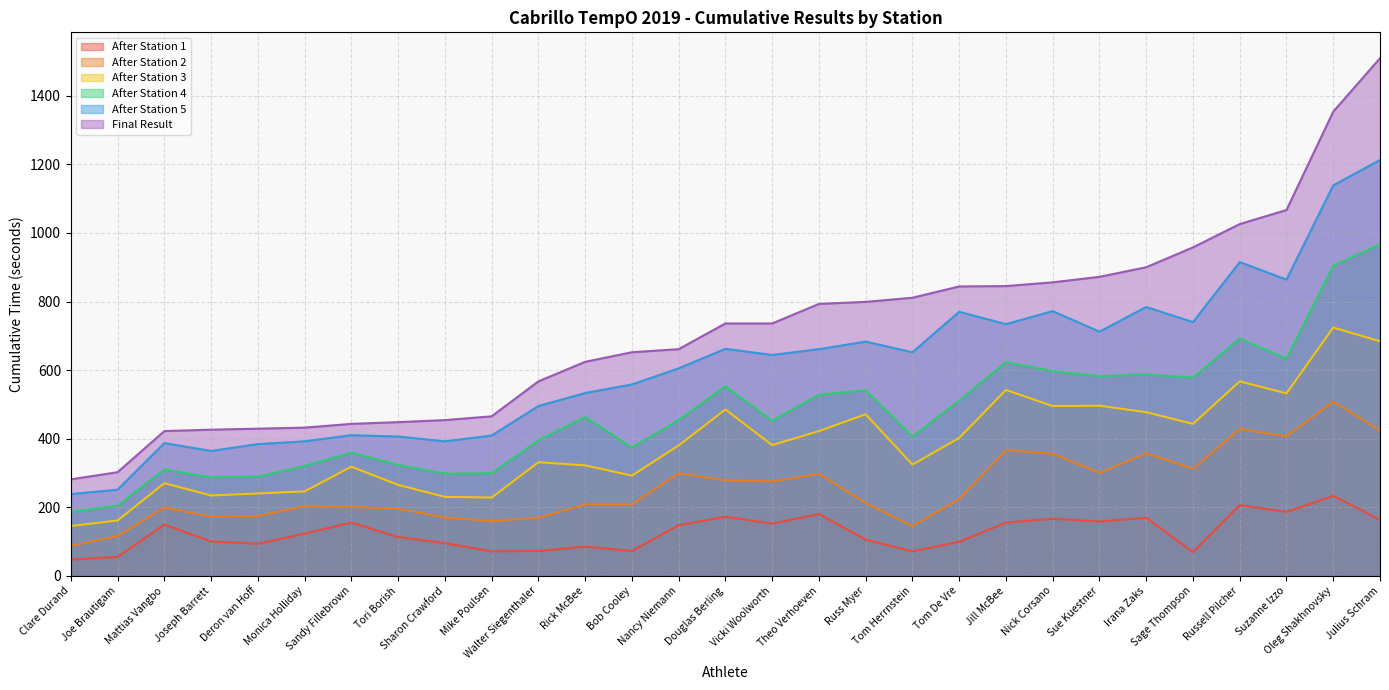

Which category has the highest value across all series?

Julius Schram